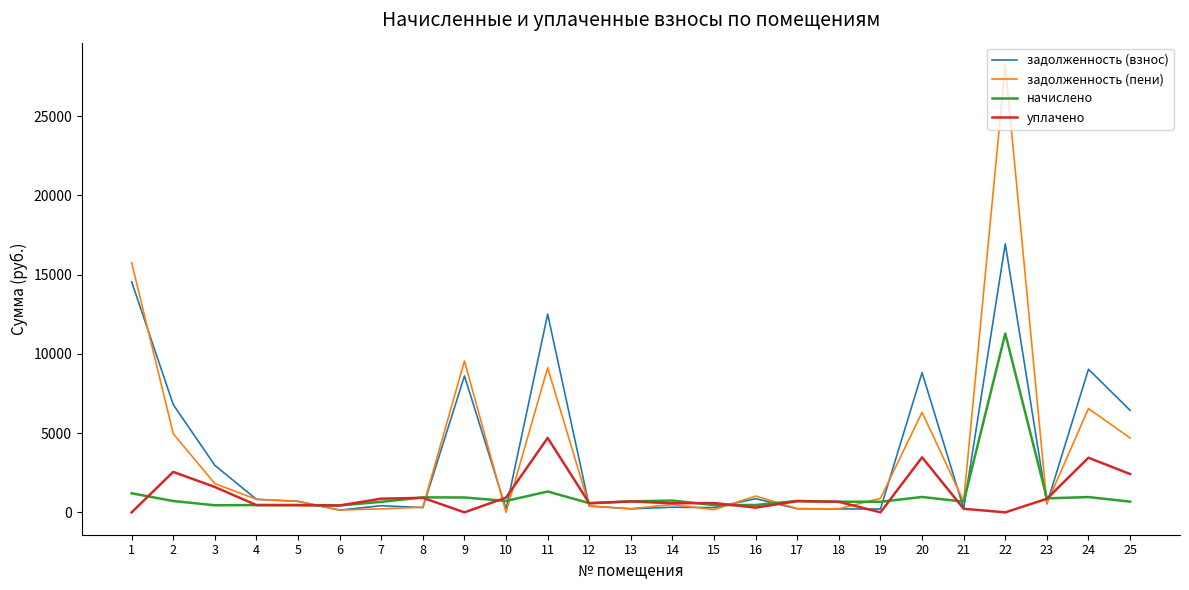

The value of задолженность (взнос) at 15 is 298.8. True or false?

True